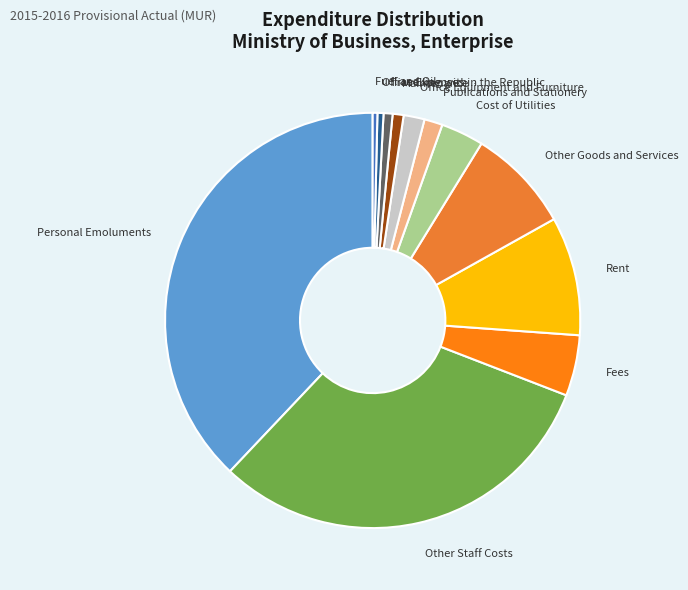

Which slice is the largest?

Personal Emoluments